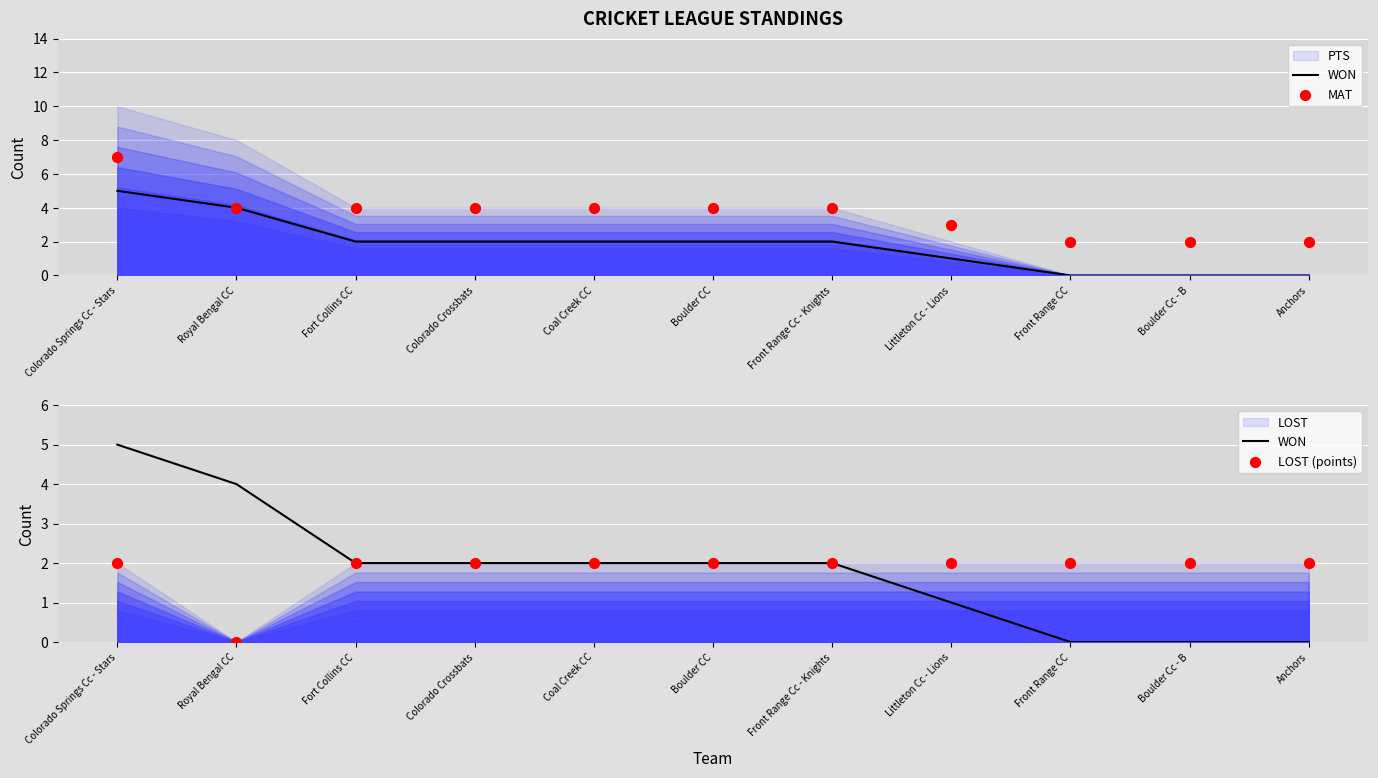

What is the total value across all series at Royal Bengal CC?

8